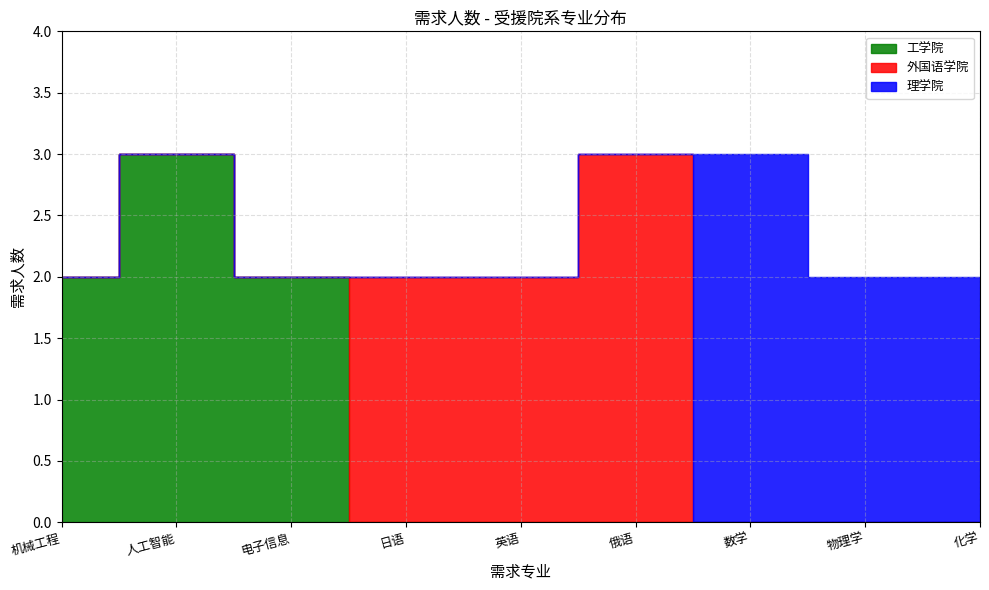

What is the highest value of the 外国语学院 series?

3